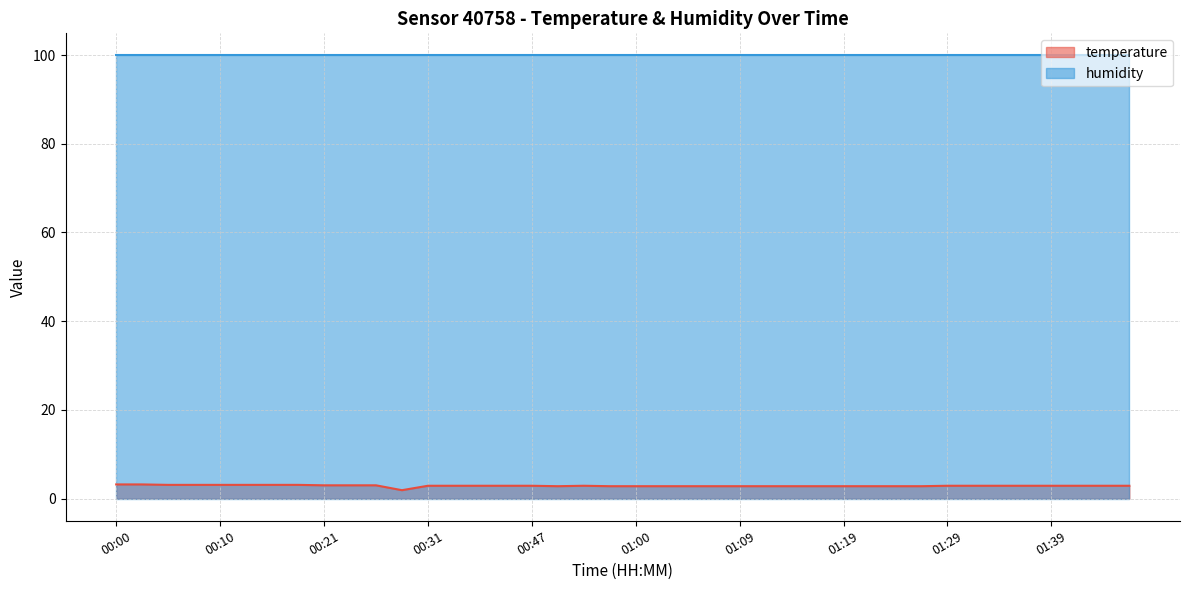

What is the ratio of the value at 00:10 to the value at 01:02?

1.1